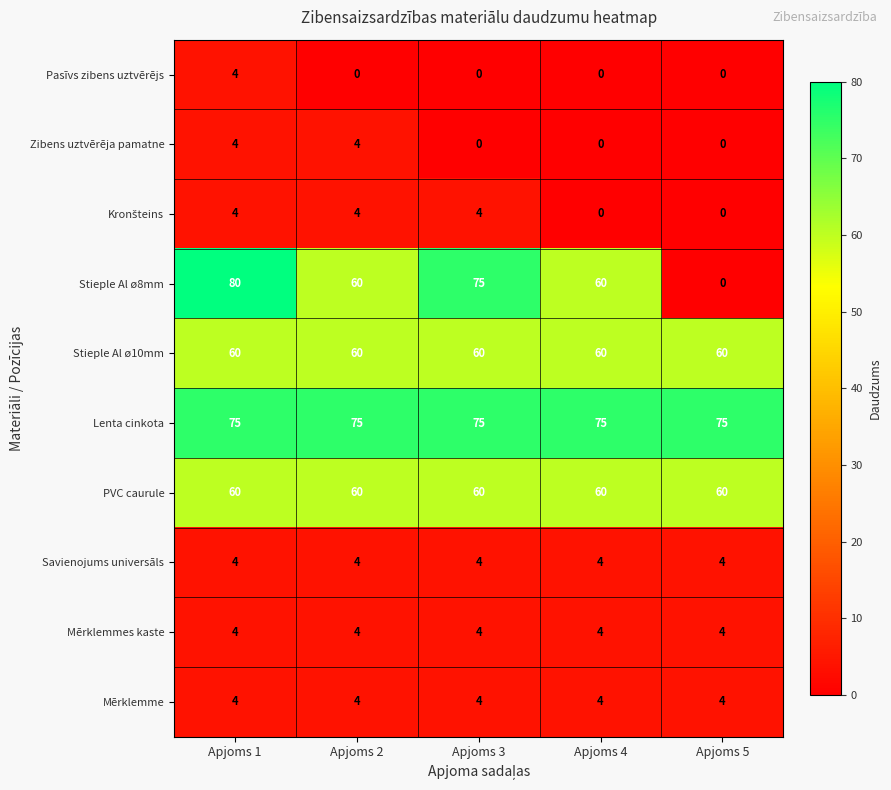

What is the highest value of the Stieple Al ø8mm series?

80